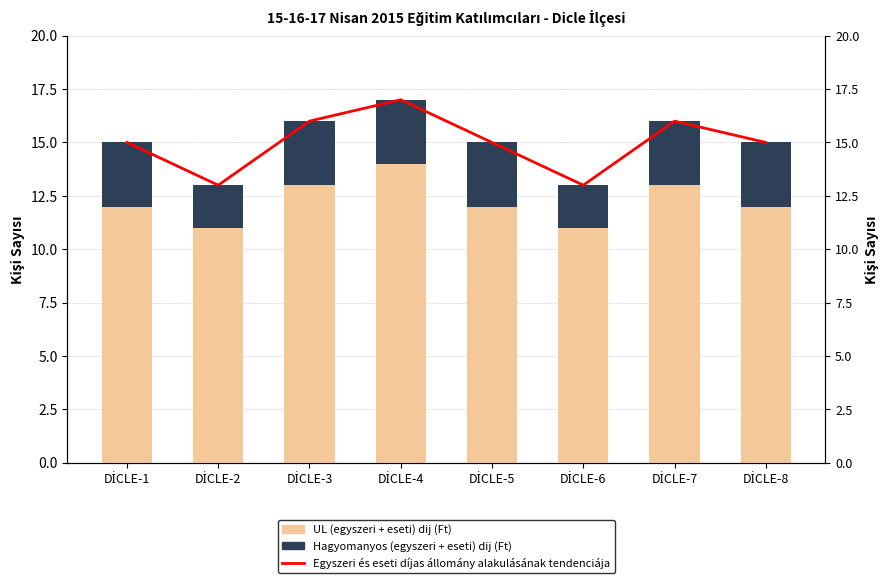

How many series are shown in this chart?

3